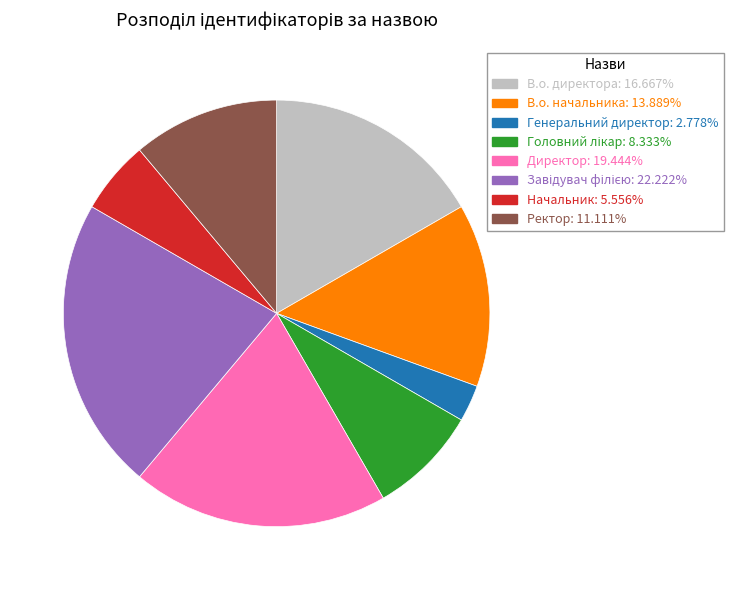

Which has a higher value, Ректор or Начальник?

Ректор